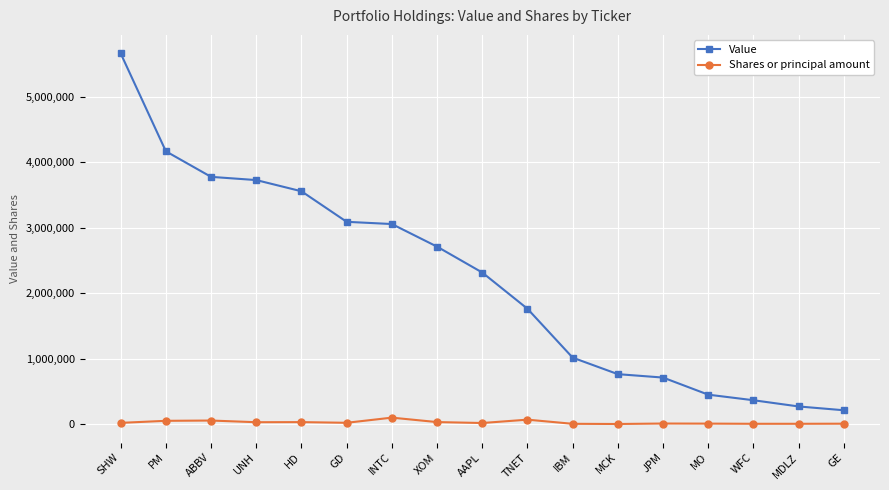

What is the sum of all Shares or principal amount values?

484490